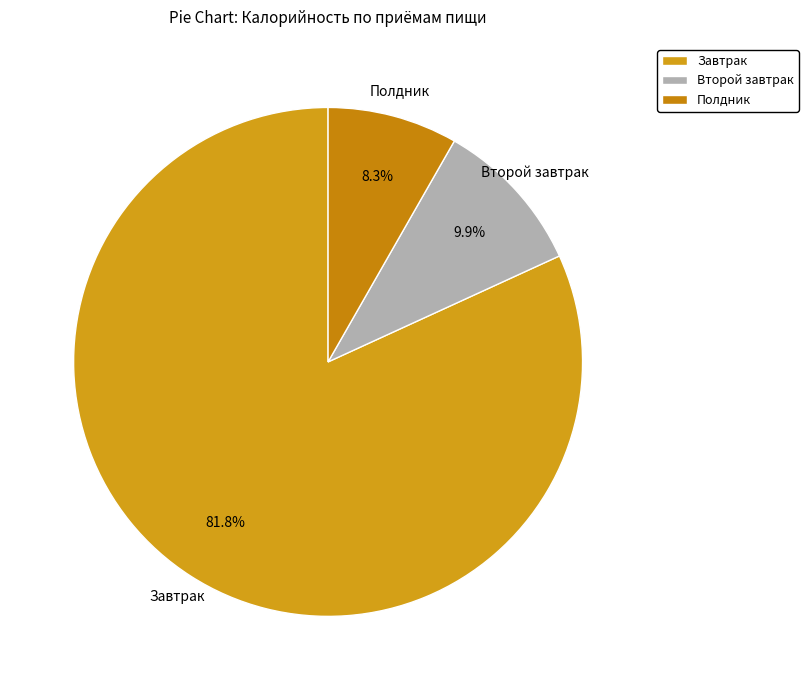

Which slice is the smallest?

Полдник